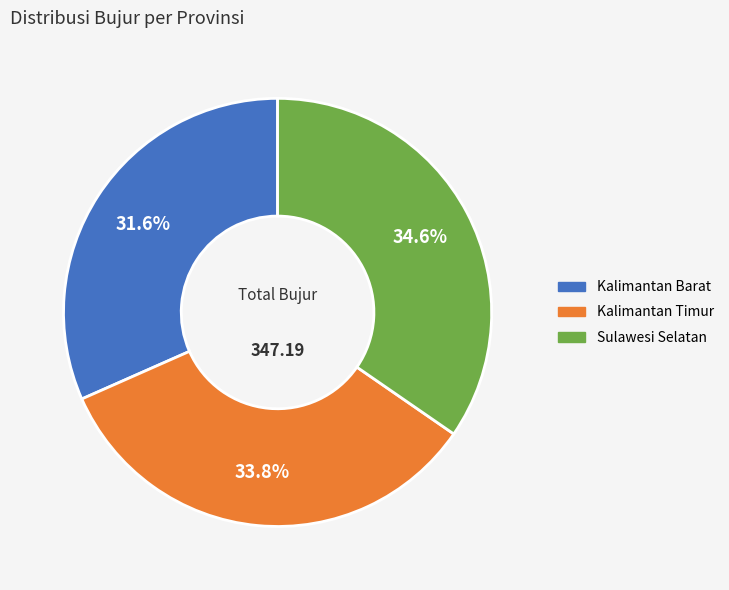

Does Kalimantan Barat represent more than half of the total?

No